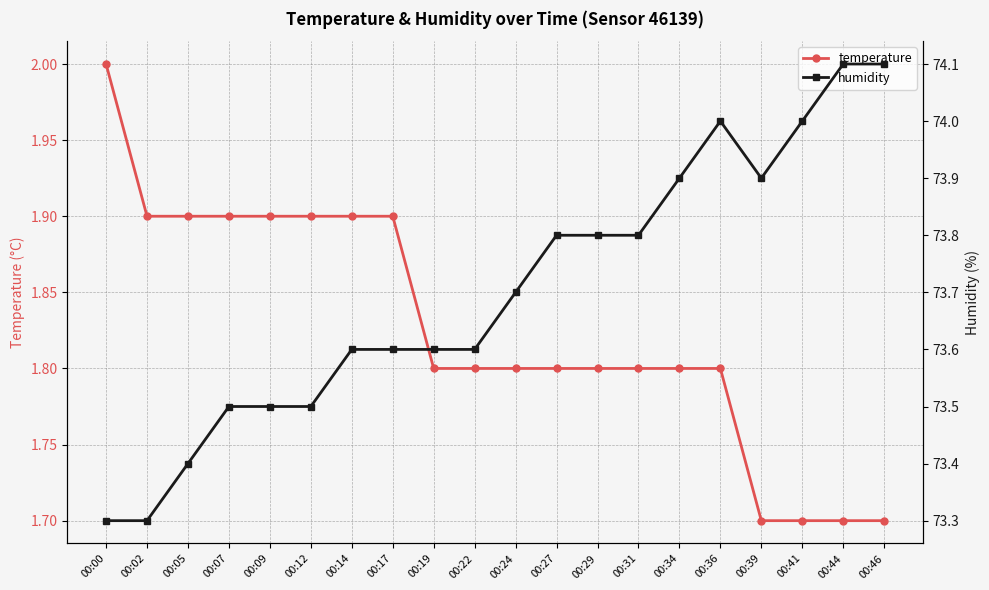

What is the maximum value shown in the chart?

74.1